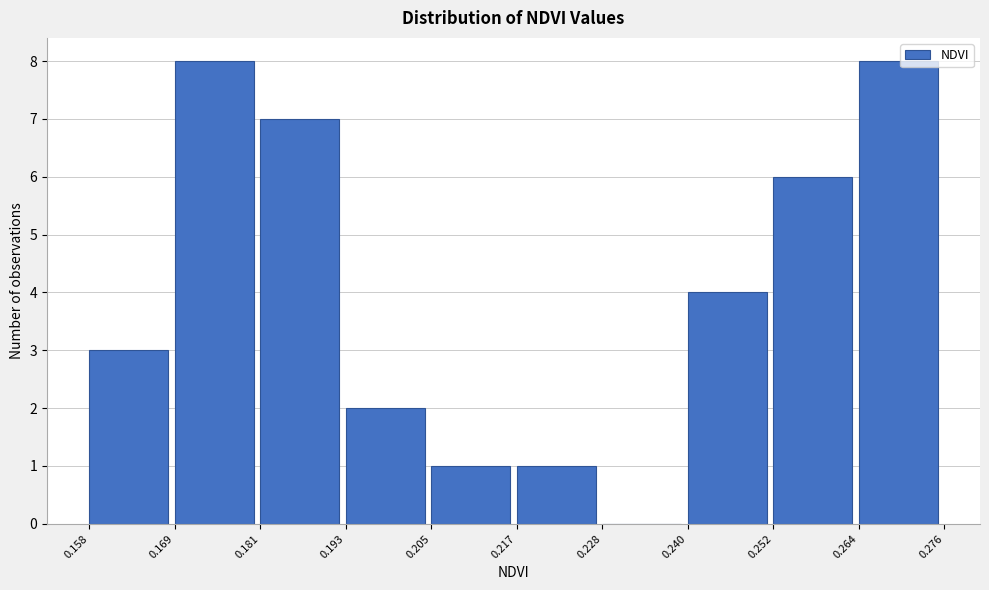

Reading left to right, transcribe this chart: for each bar, give the range it covers on the x-axis and its height. The values are not printed on the chart, so give them approximately, as read against the axis.

0.158 to 0.169: 3
0.169 to 0.181: 8
0.181 to 0.193: 7
0.193 to 0.205: 2
0.205 to 0.217: 1
0.217 to 0.228: 1
0.228 to 0.240: 0
0.240 to 0.252: 4
0.252 to 0.264: 6
0.264 to 0.276: 8